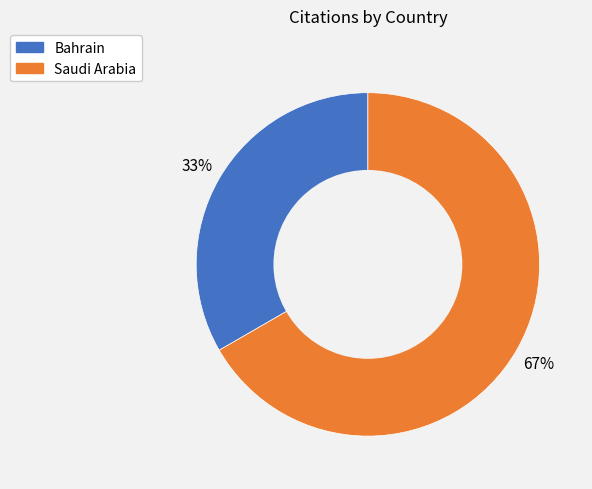

Do Bahrain and Saudi Arabia together represent more than half of the pie?

Yes